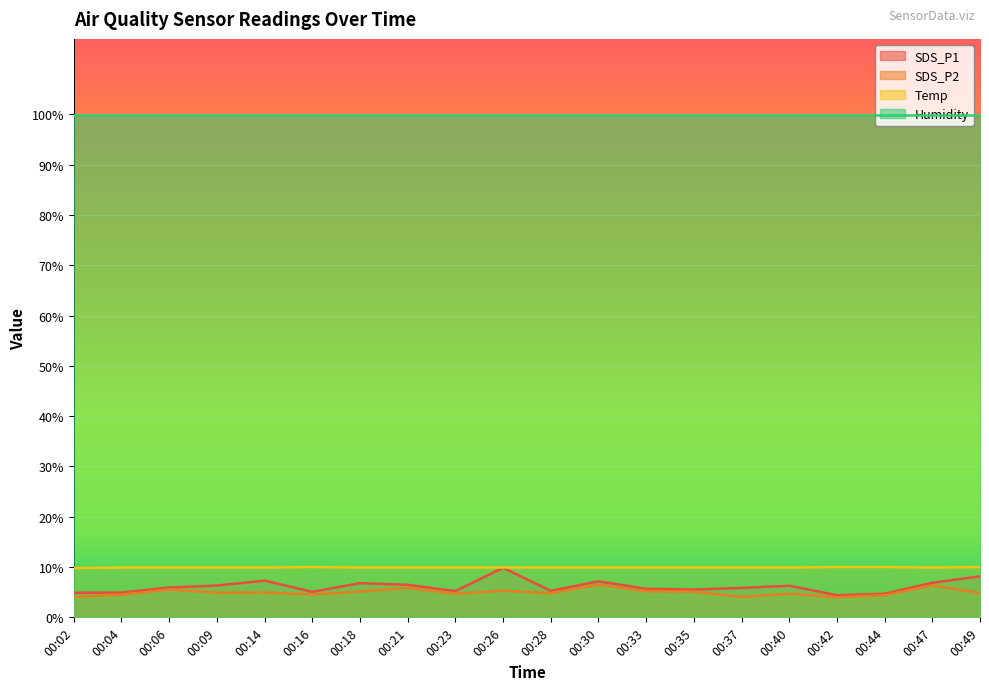

True or false: SDS_P2 and SDS_P1 cross at least once.

False